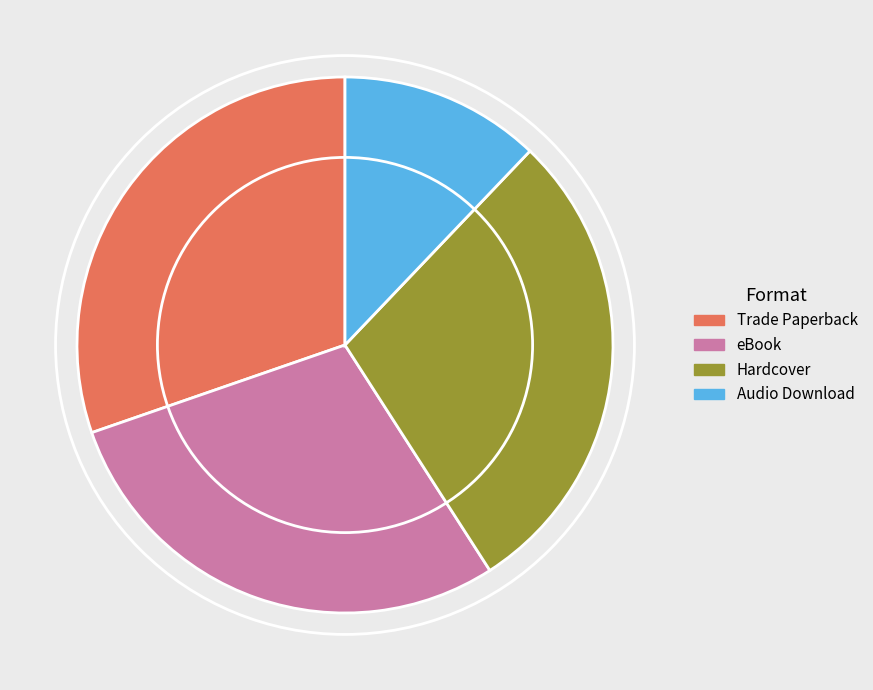

What is the ratio of the value at Audio Download to the value at Trade Paperback?

0.4